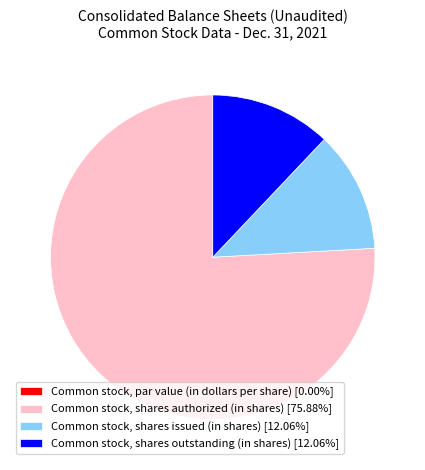

Does any single category account for the majority?

Yes